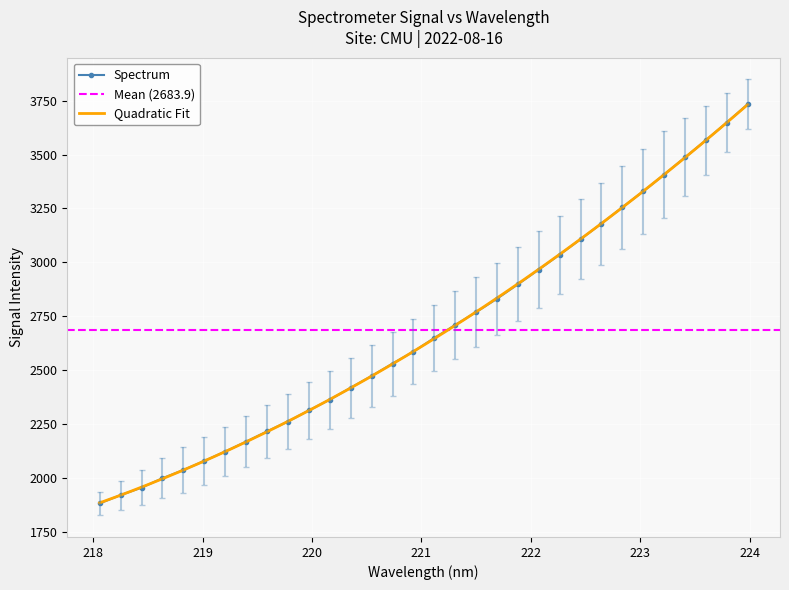

What is the approximate value at 221.1174?

2648.9